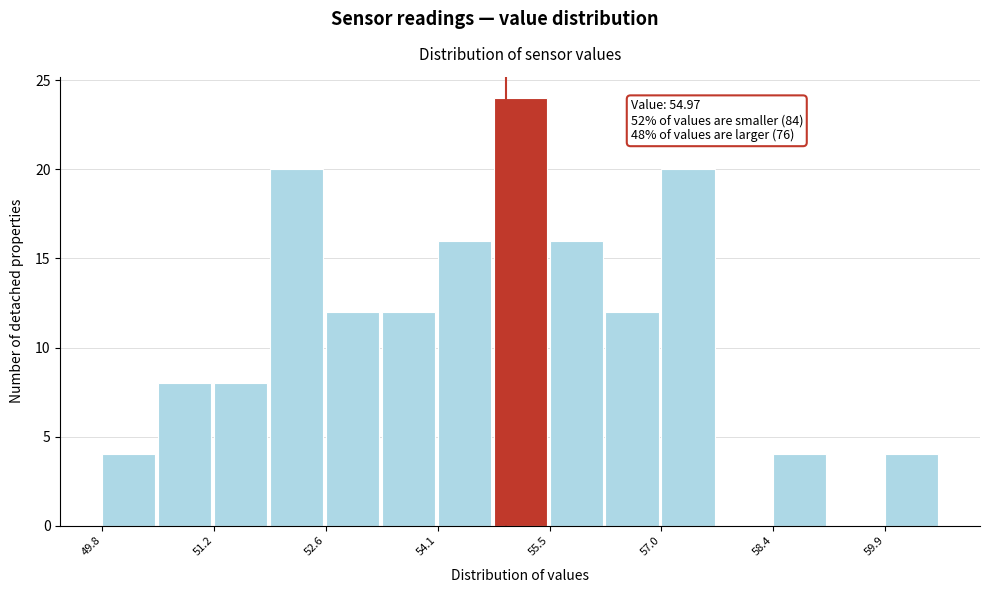

Around what value on the x-axis is the tallest bar? Give the approximate position of its centre, as read against the axis.

55.2